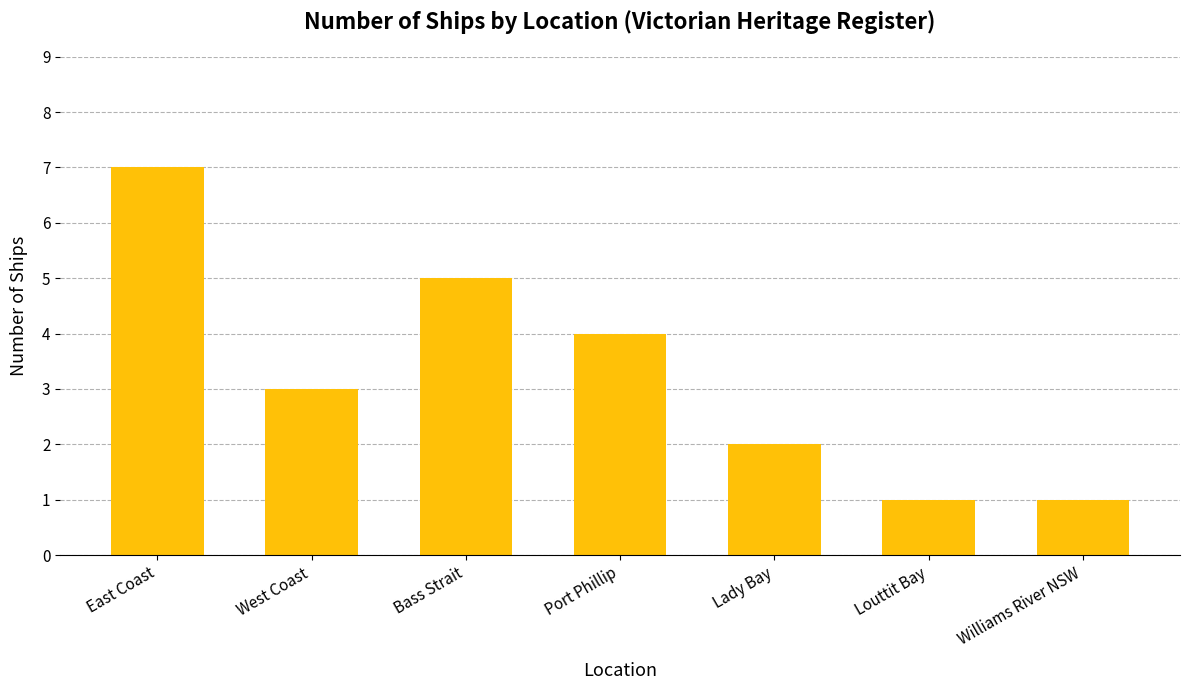

What is the label of the 6th bar from the left?

Louttit Bay